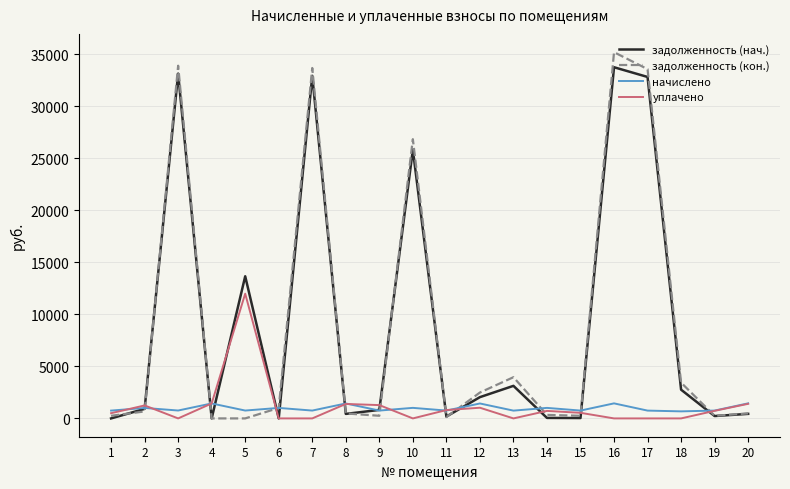

True or false: задолженность (кон.) and задолженность (нач.) cross at least once.

True